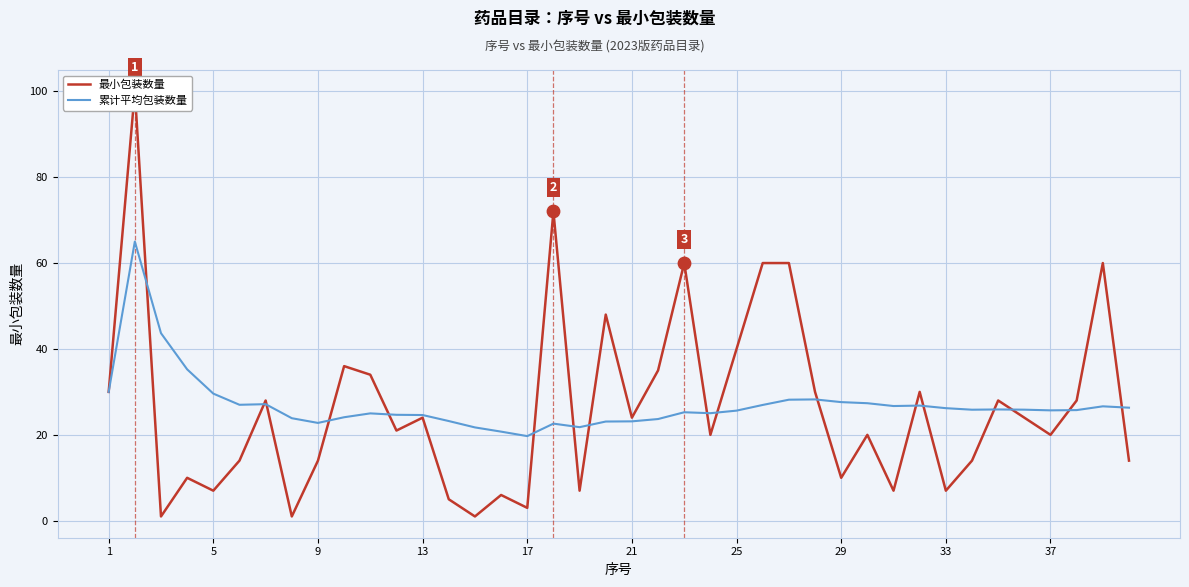

At how many categories does at least one series exceed 74?

1